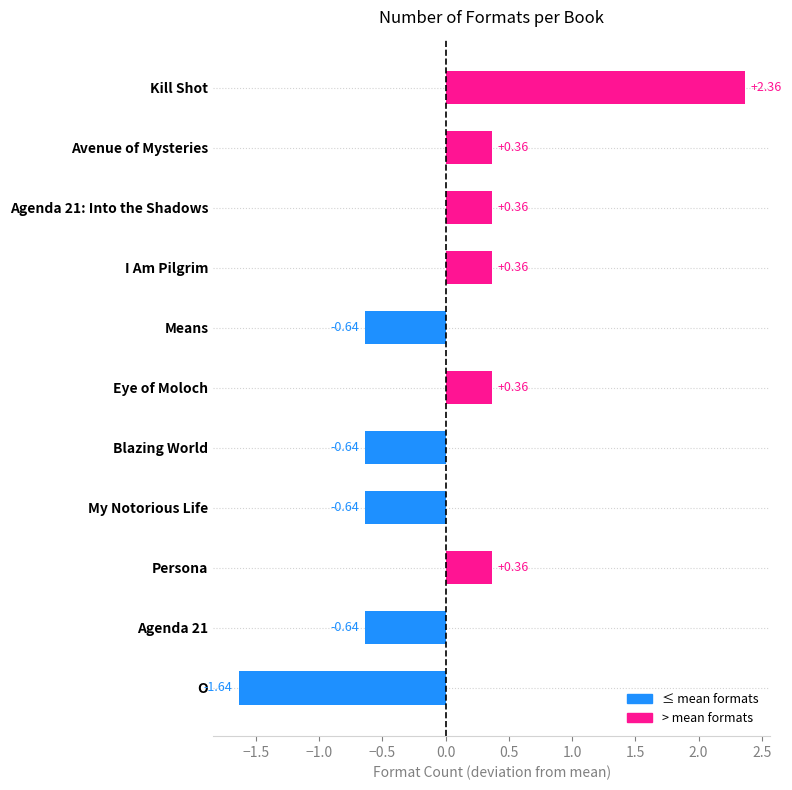

At which category does the chart reach its peak across all series?

Kill Shot